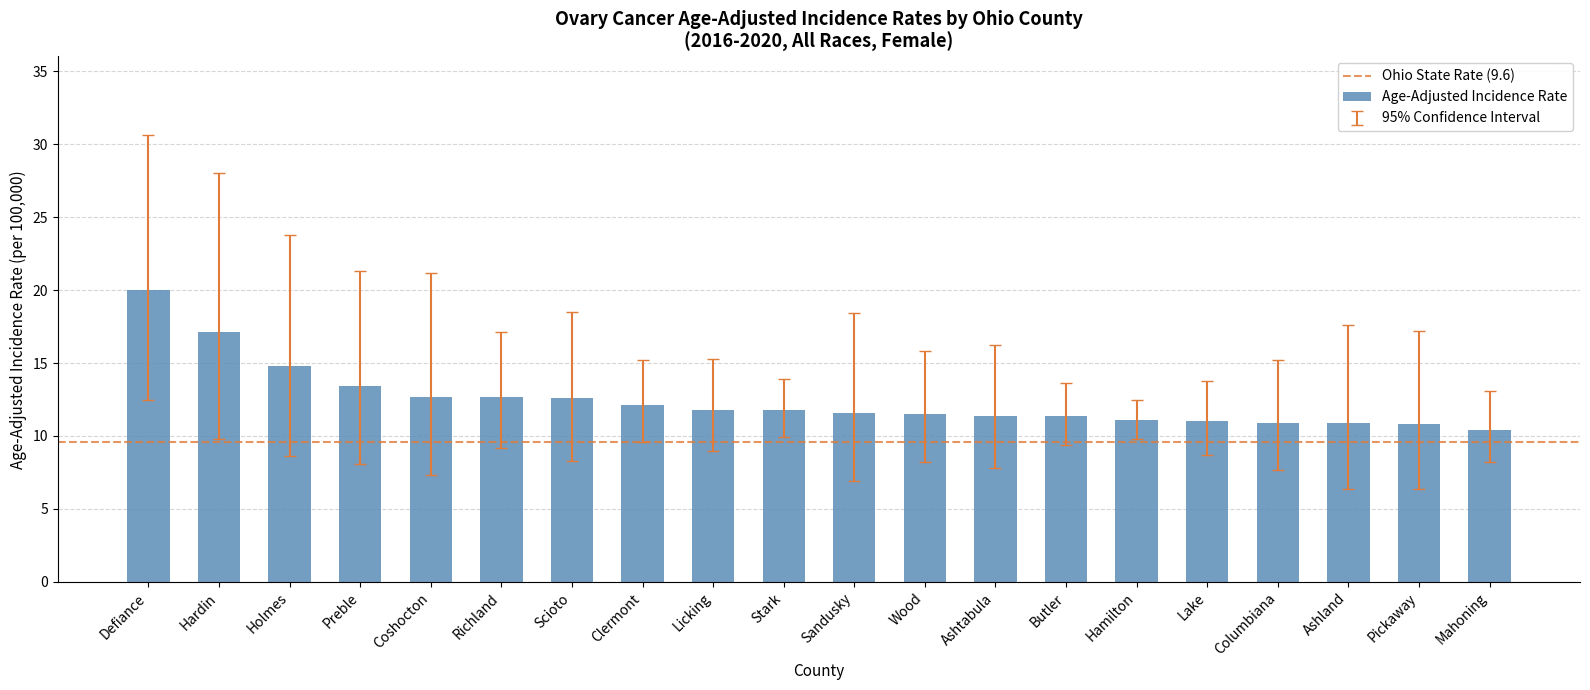

The value at Holmes is 25.0. True or false?

False